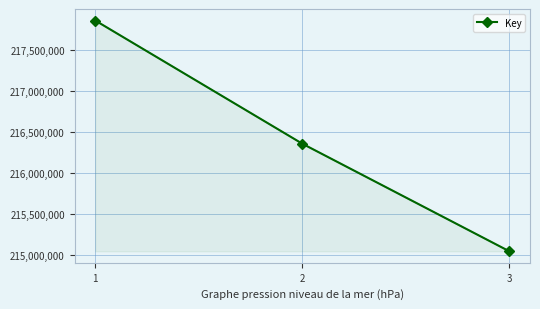

Where is the data nearest to the value 216449901?

2